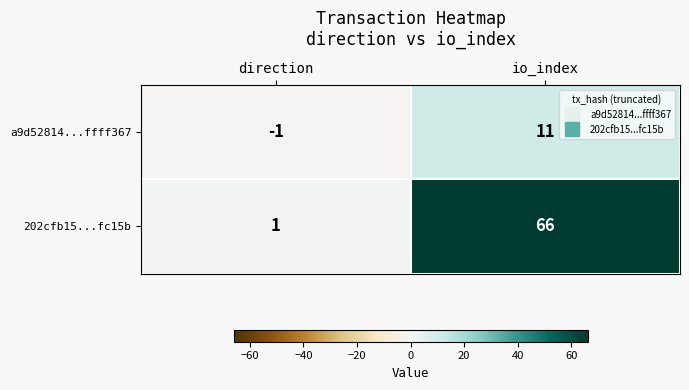

What is the average value of the 202cfb15...fc15b series?

34